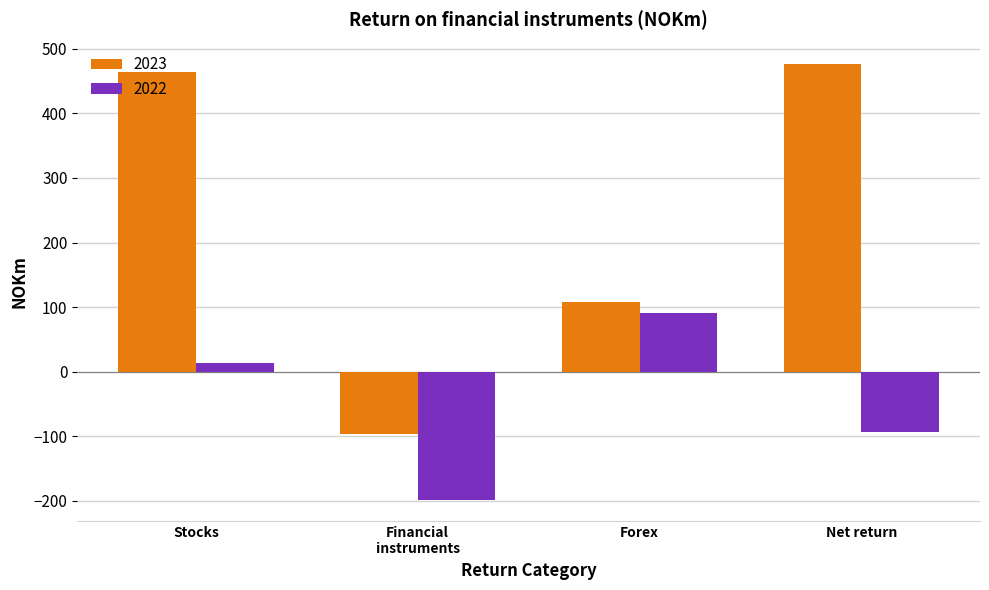

What is the label of the 2nd bar from the right?

Forex